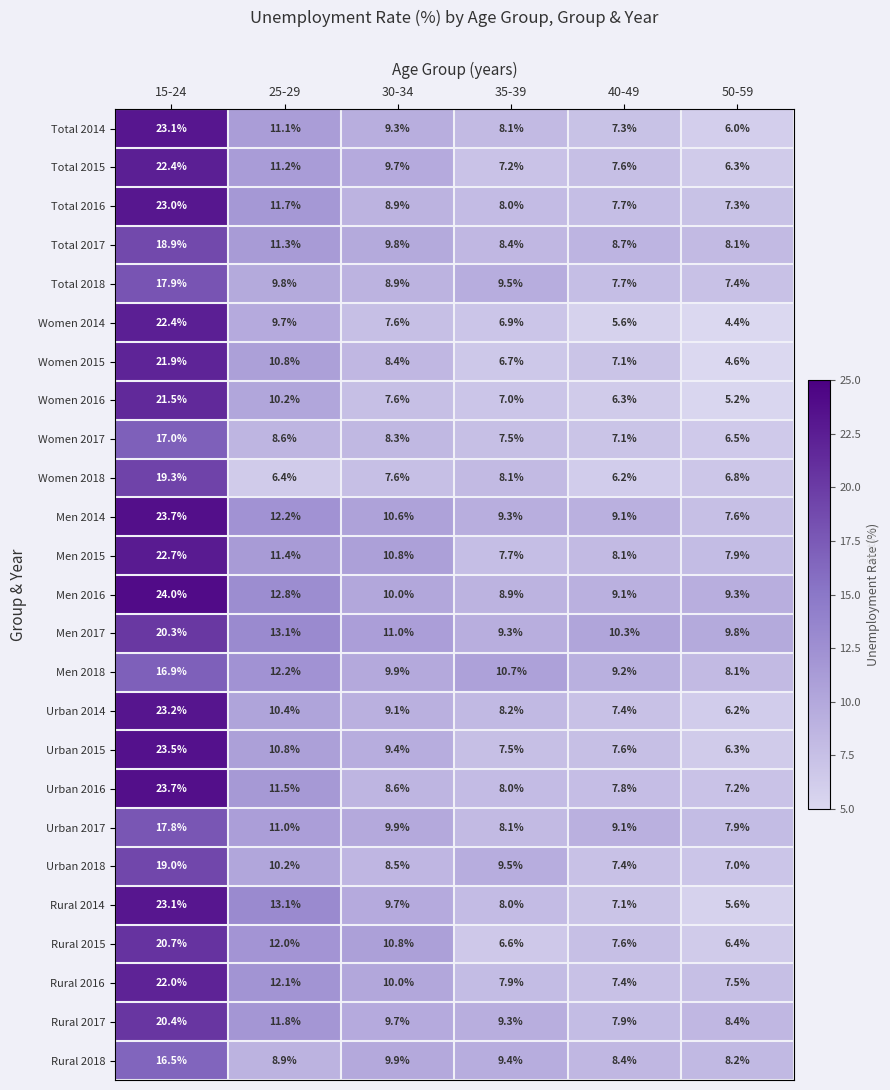

What is the total value across all series at 25-29?

274.3